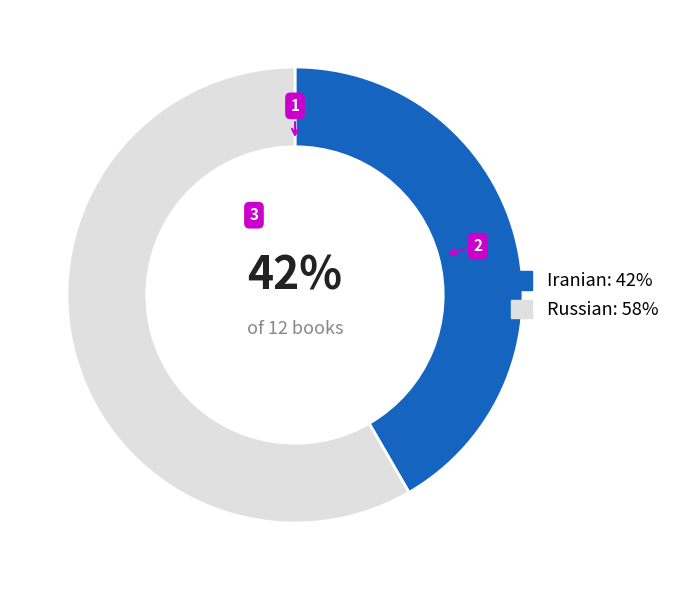

Count the number of slices in the pie.

2